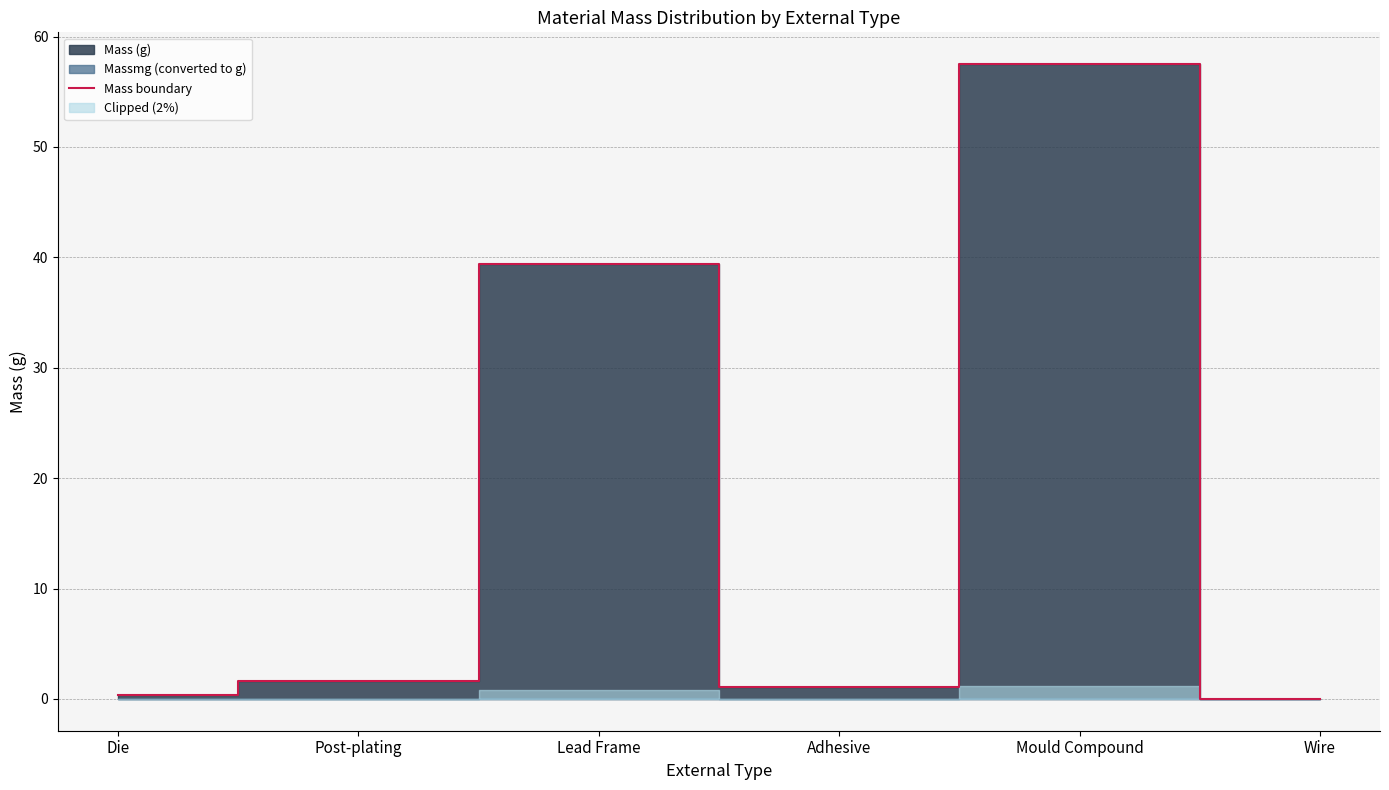

Does the chart have visible grid lines?

Yes